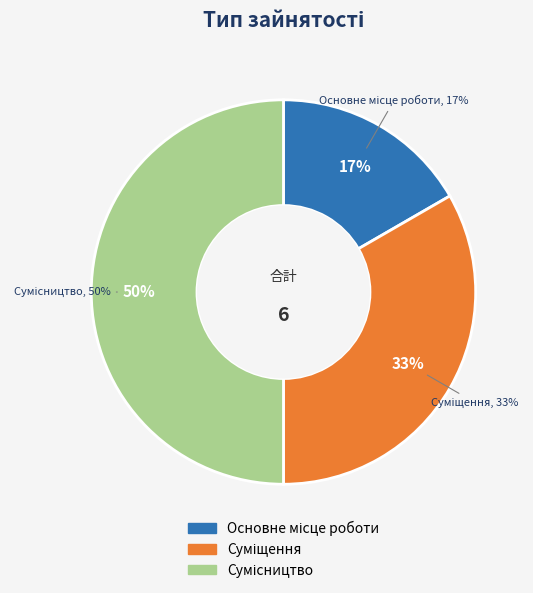

To the nearest percent, what is the average slice percentage?

33%